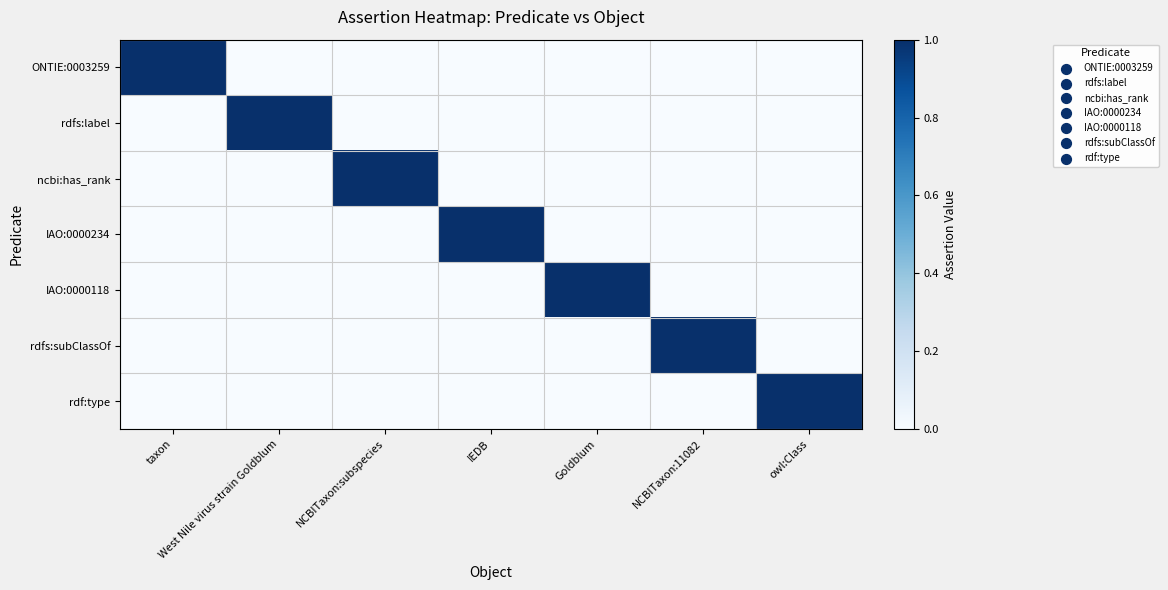

Reading left to right, what are all the values shown in this chart?

ONTIE:0003259: taxon=1	West Nile virus strain Goldblum=0	NCBITaxon:subspecies=0	IEDB=0	Goldblum=0	NCBITaxon:11082=0	owl:Class=0
rdfs:label: taxon=0	West Nile virus strain Goldblum=1	NCBITaxon:subspecies=0	IEDB=0	Goldblum=0	NCBITaxon:11082=0	owl:Class=0
ncbi:has_rank: taxon=0	West Nile virus strain Goldblum=0	NCBITaxon:subspecies=1	IEDB=0	Goldblum=0	NCBITaxon:11082=0	owl:Class=0
IAO:0000234: taxon=0	West Nile virus strain Goldblum=0	NCBITaxon:subspecies=0	IEDB=1	Goldblum=0	NCBITaxon:11082=0	owl:Class=0
IAO:0000118: taxon=0	West Nile virus strain Goldblum=0	NCBITaxon:subspecies=0	IEDB=0	Goldblum=1	NCBITaxon:11082=0	owl:Class=0
rdfs:subClassOf: taxon=0	West Nile virus strain Goldblum=0	NCBITaxon:subspecies=0	IEDB=0	Goldblum=0	NCBITaxon:11082=1	owl:Class=0
rdf:type: taxon=0	West Nile virus strain Goldblum=0	NCBITaxon:subspecies=0	IEDB=0	Goldblum=0	NCBITaxon:11082=0	owl:Class=1